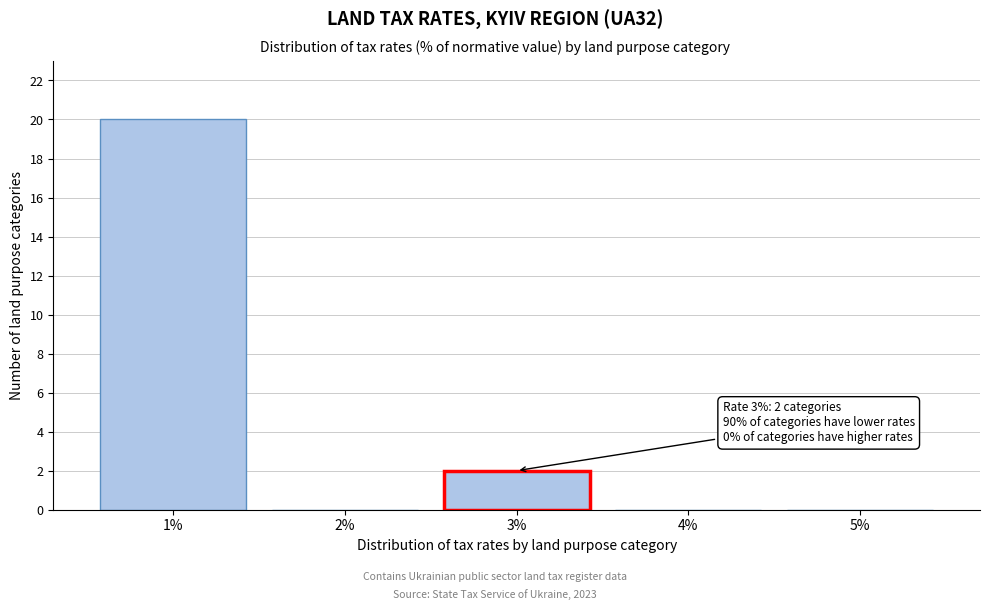

Over which range of the x-axis is the bar tallest?

0.5 to 1.5